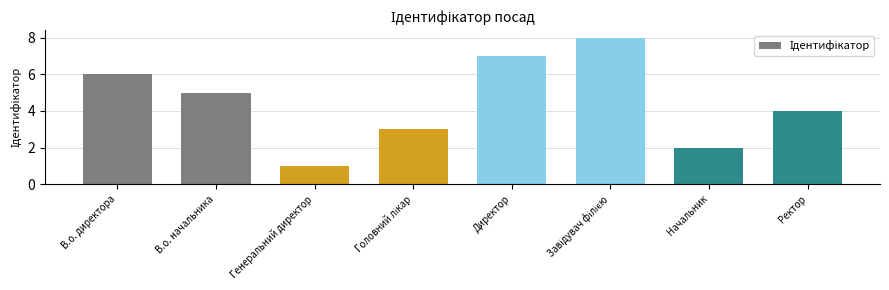

Reading left to right, extract all data points from this chart.

6	5	1	3	7	8	2	4